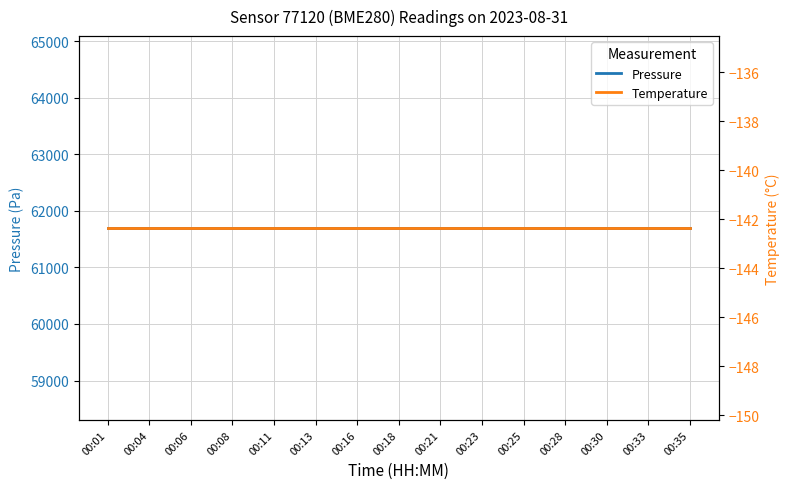

True or false: pressure and temperature intersect in this chart.

False